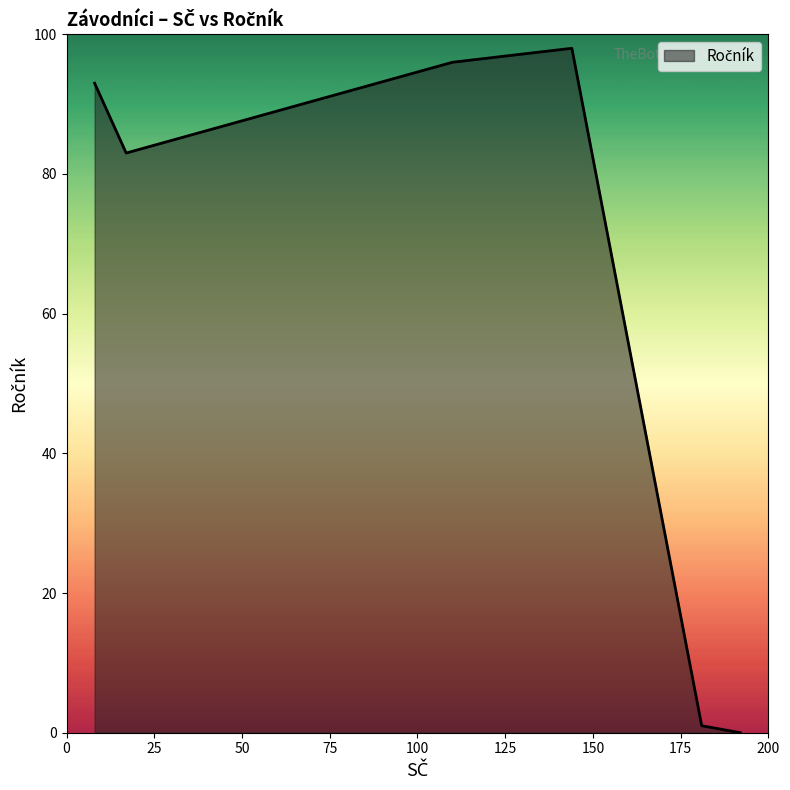

What is the average value?

62